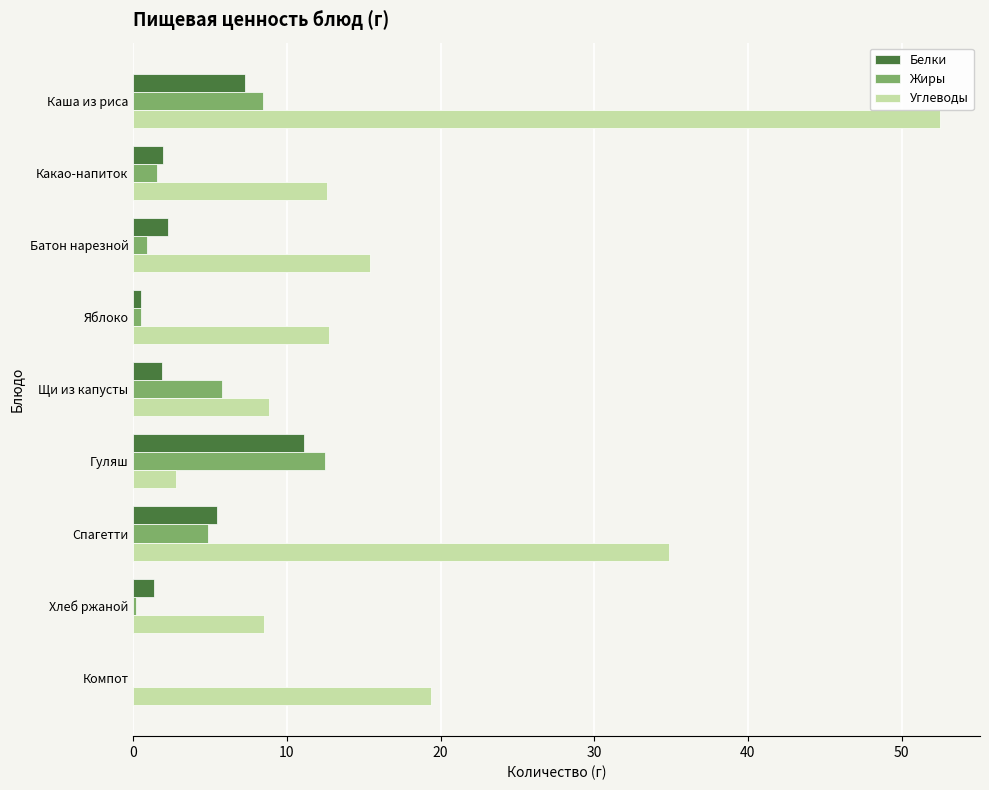

Which series has the largest total across all categories?

Углеводы